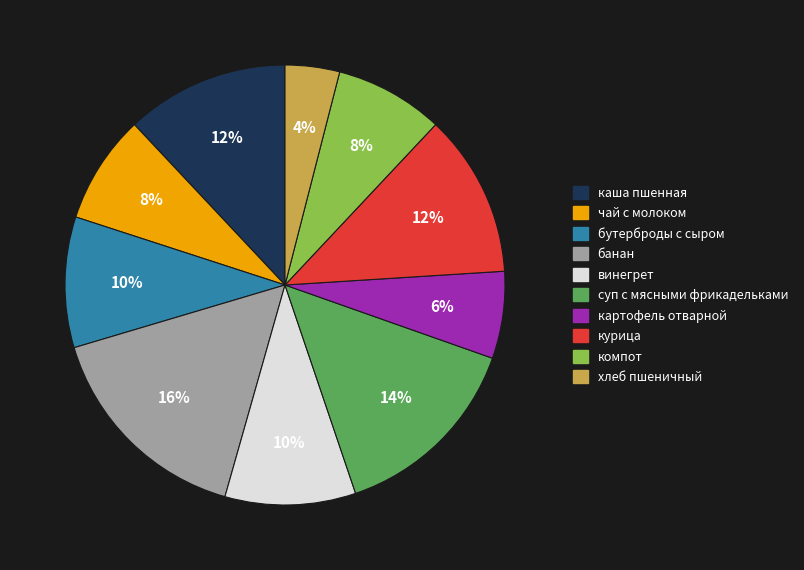

The суп с мясными фрикадельками slice represents 29% of the pie. True or false?

False